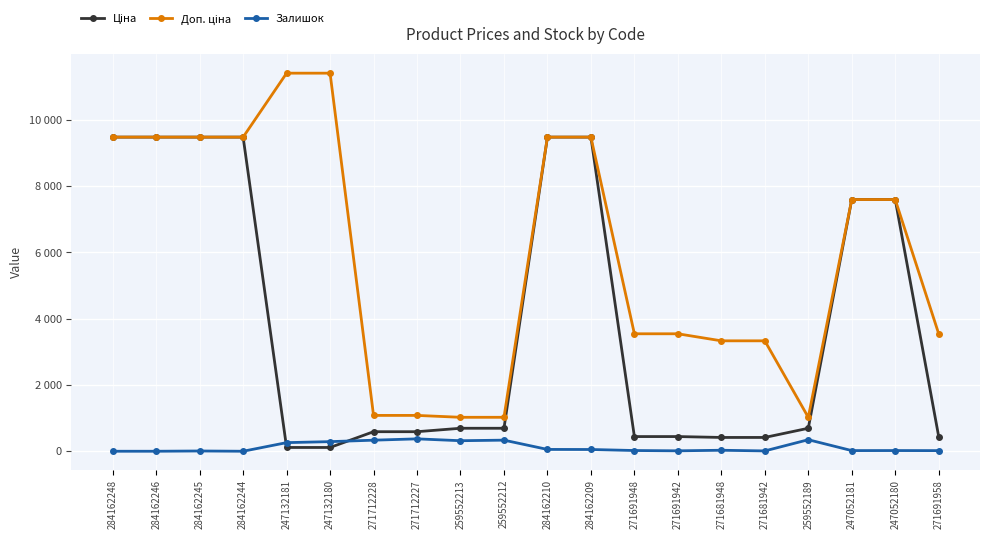

True or false: Ціна has more than 2 points higher than both neighbors.

False